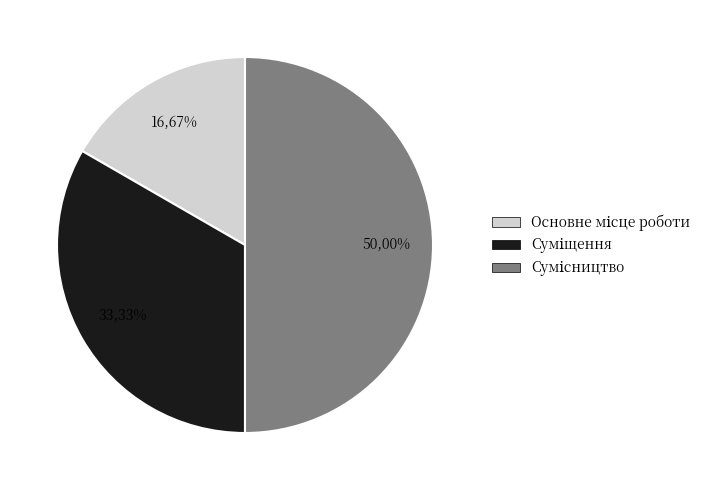

How many segments does this pie chart have?

3